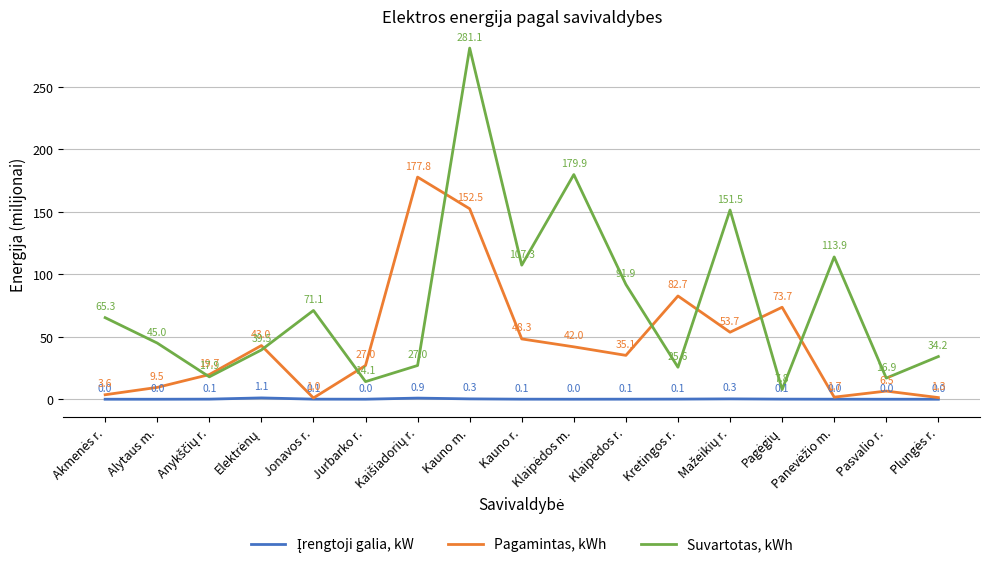

Which series has the largest range (max minus min)?

Suvartotas, kWh